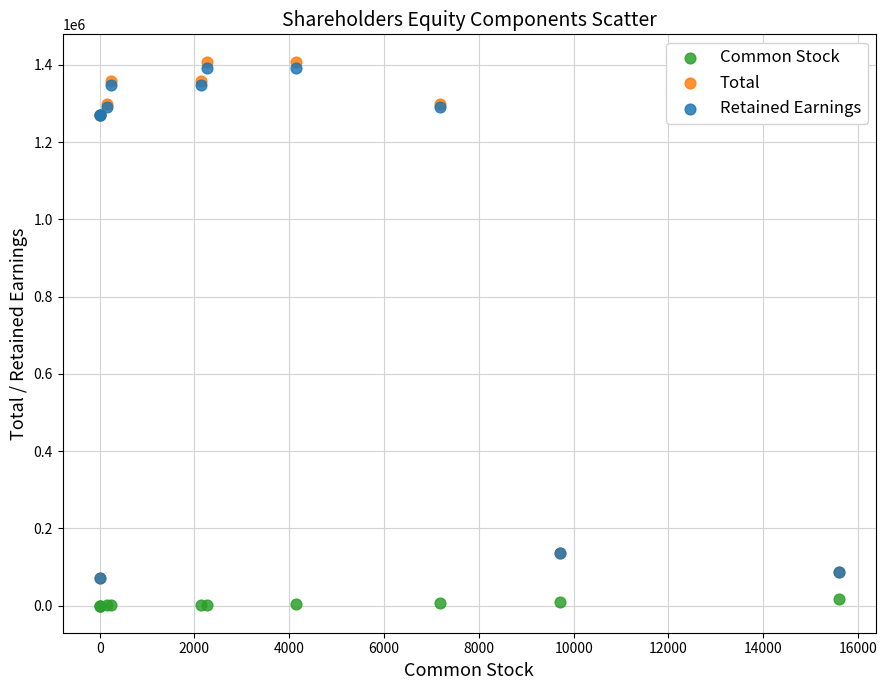

Which series reaches the maximum Y coordinate?

Total